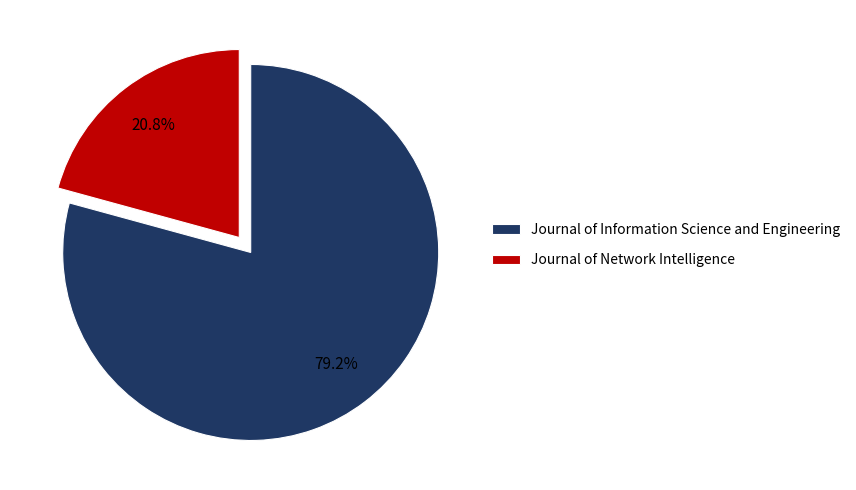

Which has a higher value, Journal of Information Science and Engineering or Journal of Network Intelligence?

Journal of Information Science and Engineering